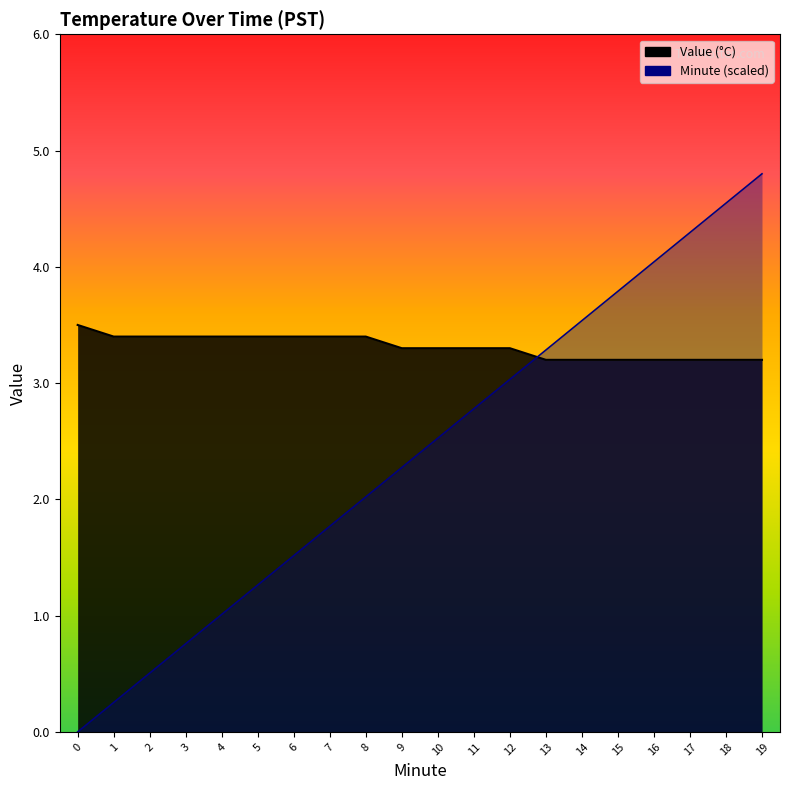

What is the approximate value of Minute at 7?

1.8